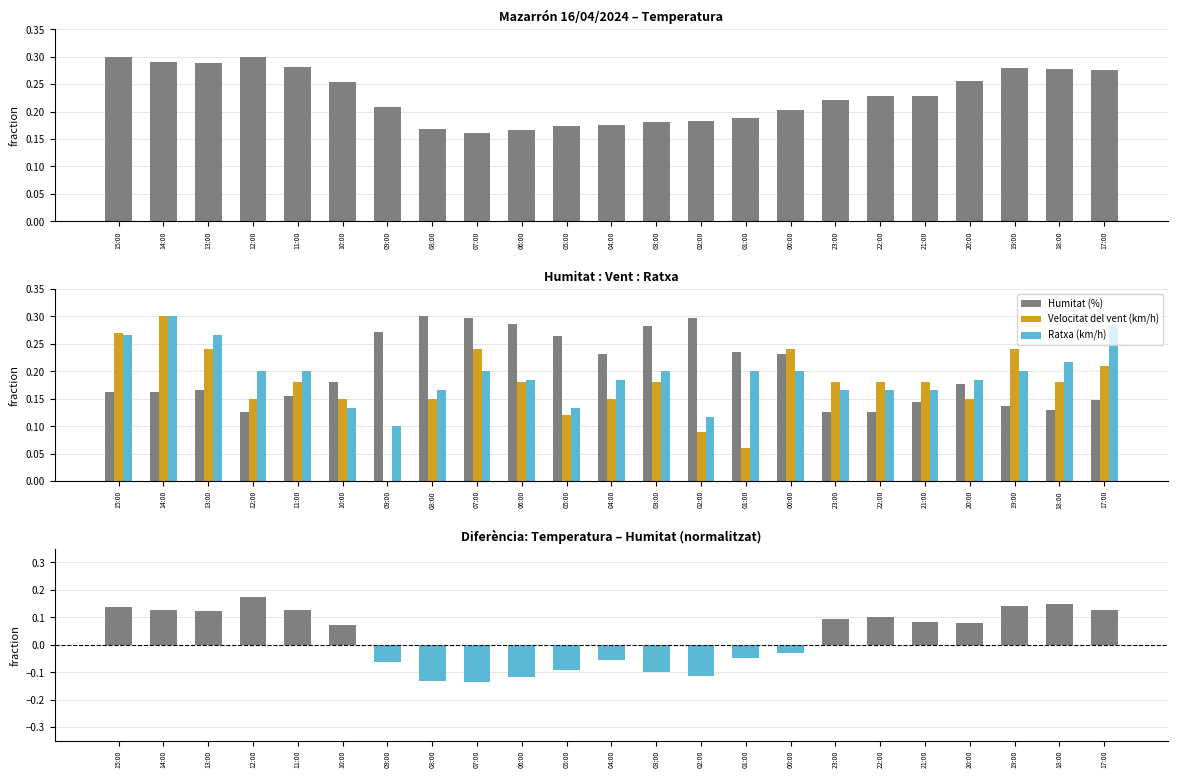

True or false: Humitat (%) has a value of 0.1 at 07:00.

False